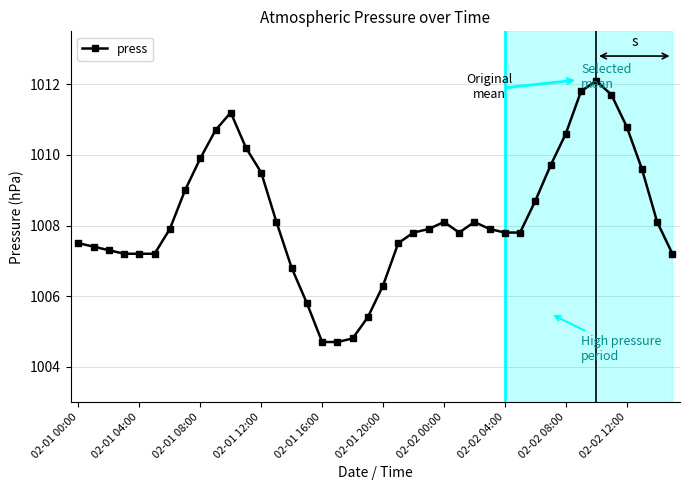

Count the number of categories in the chart.

40